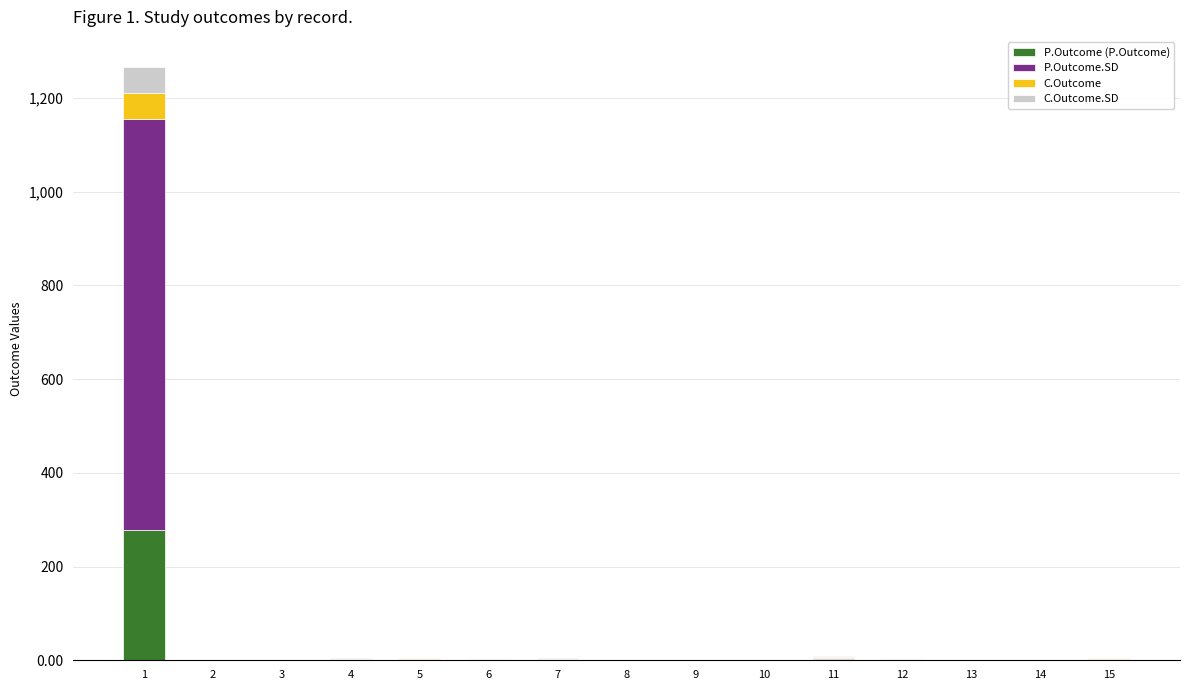

What is the maximum value for P.Outcome (P.Outcome)?

277.1